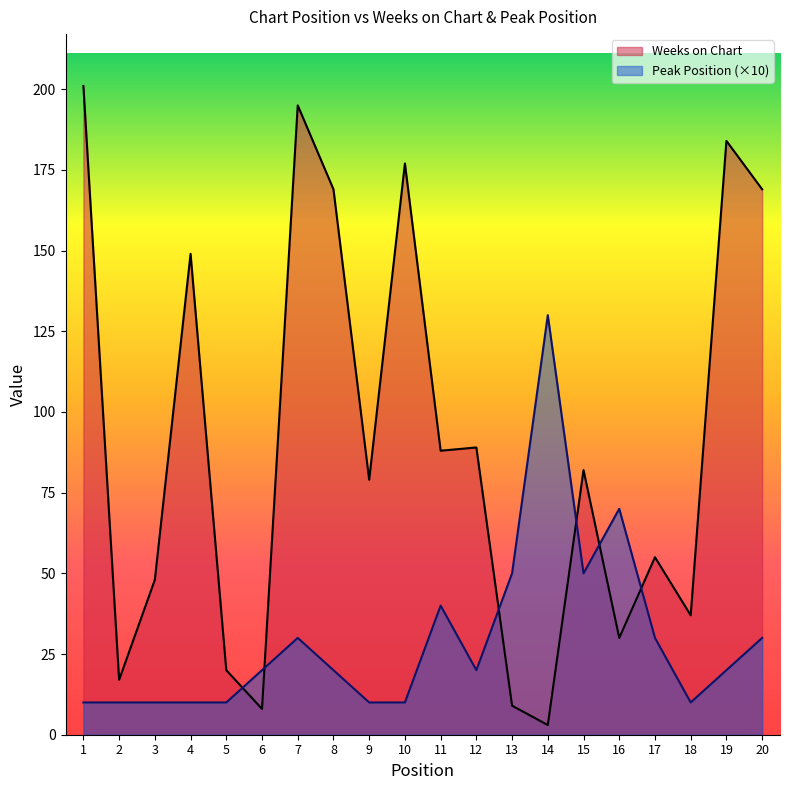

How many intersections are there between Weeks on Chart and Peak Position?

6